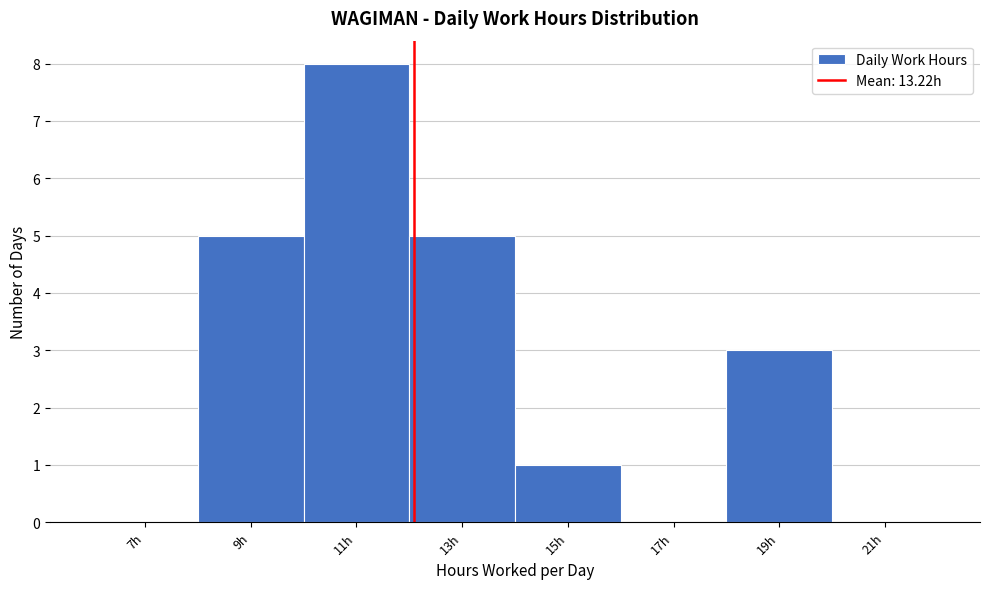

Reading left to right, transcribe all the data shown in this chart.

7h=0	9h=5	11h=8	13h=5	15h=1	17h=0	19h=3	21h=0